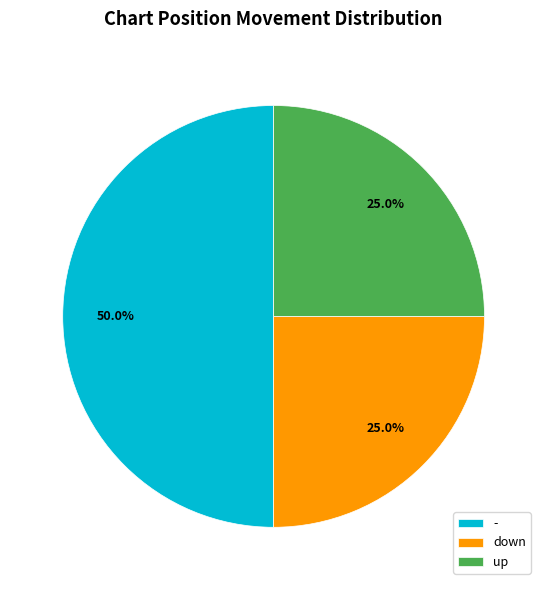

Does up represent more than half of the total?

No